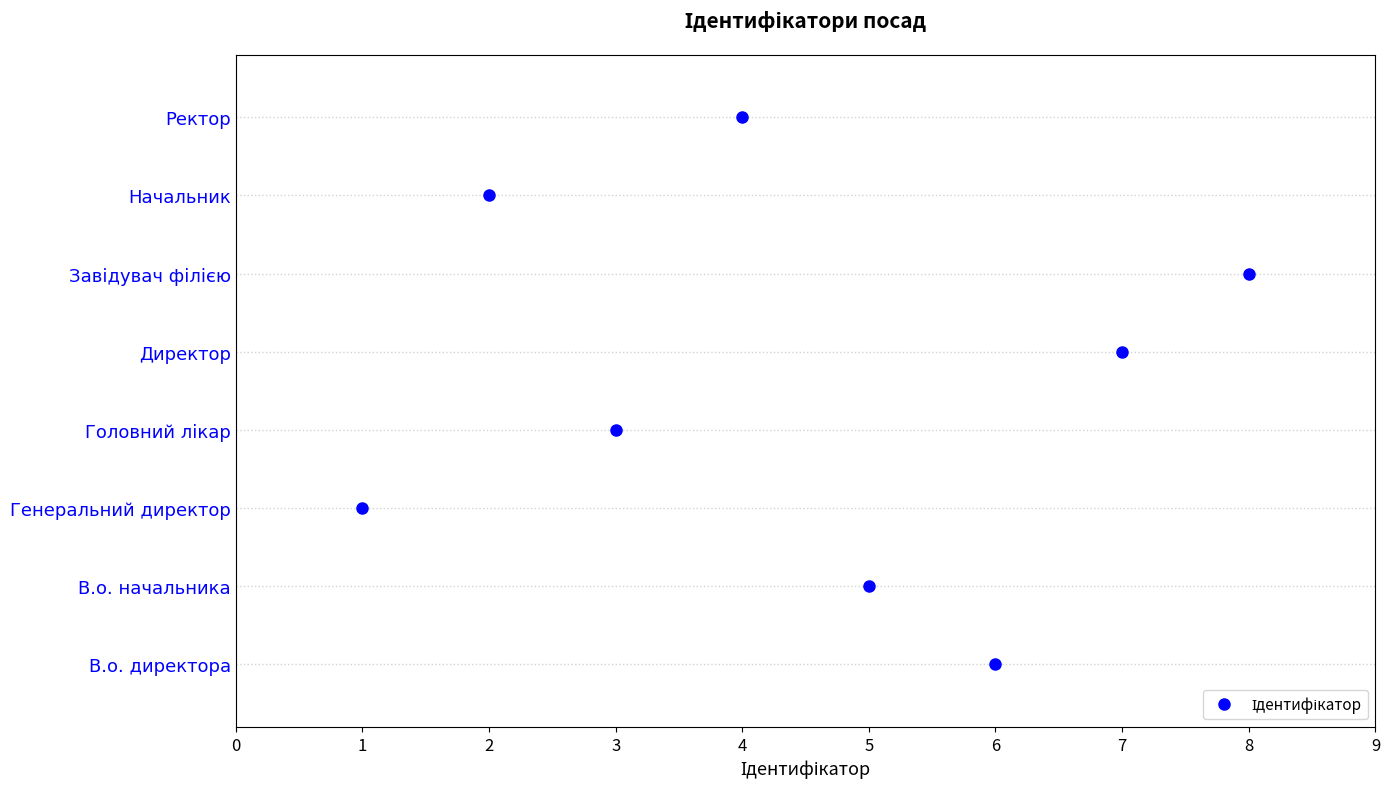

Reading right to left, extract all data points from this chart.

Ректор=4	Начальник=2	Завідувач філією=8	Директор=7	Головний лікар=3	Генеральний директор=1	В.о. начальника=5	В.о. директора=6